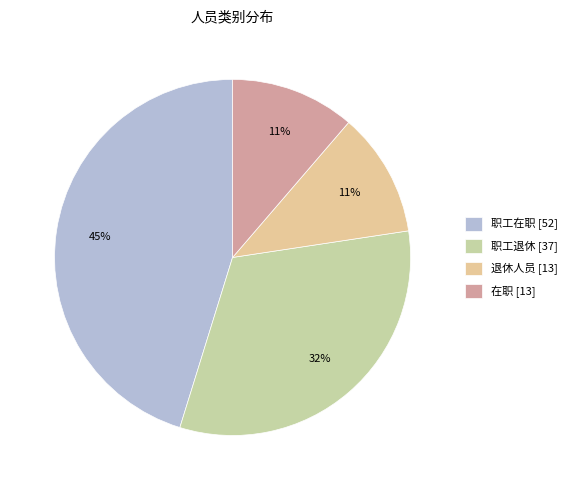

What is the smallest slice in the pie chart?

退休人员